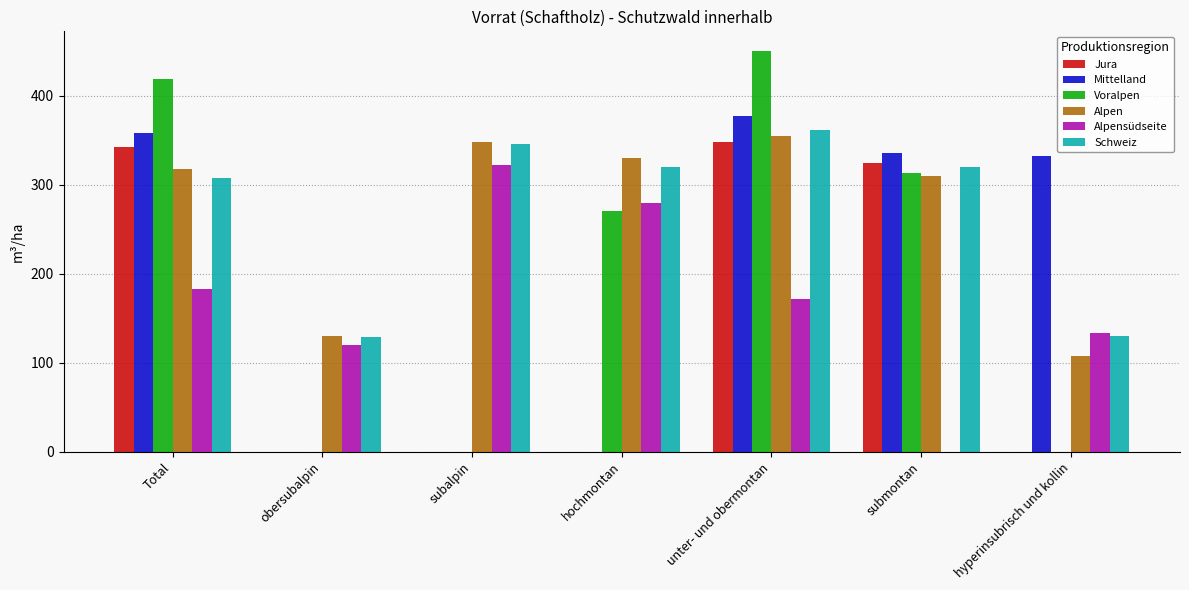

What is the sum of the Jura values at hyperinsubrisch und kollin and submontan?

324.9